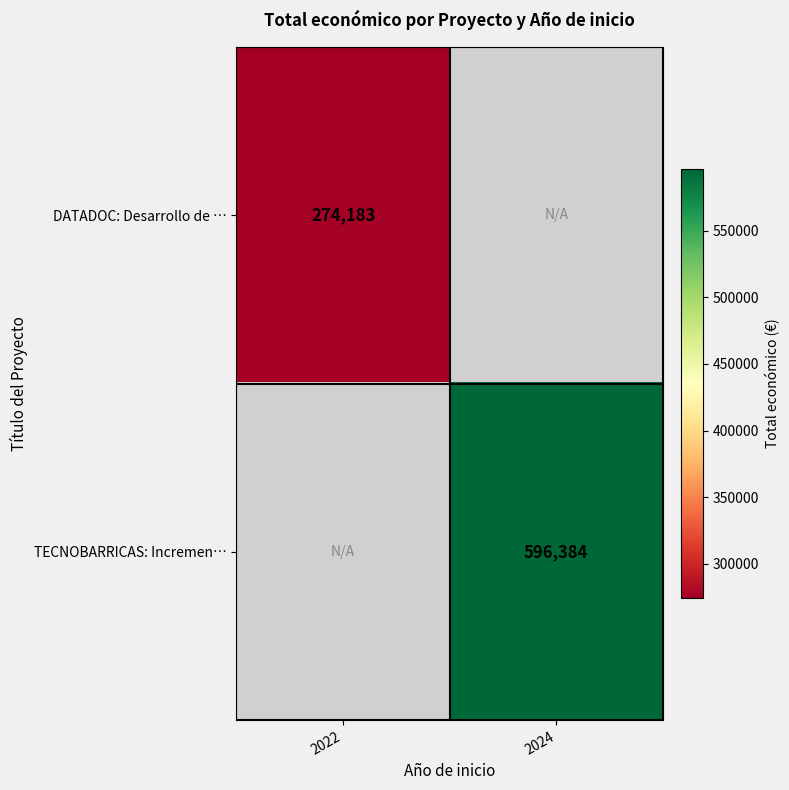

The DATADOC: Desarrollo de … series shows 274183 at 2022. True or false?

True